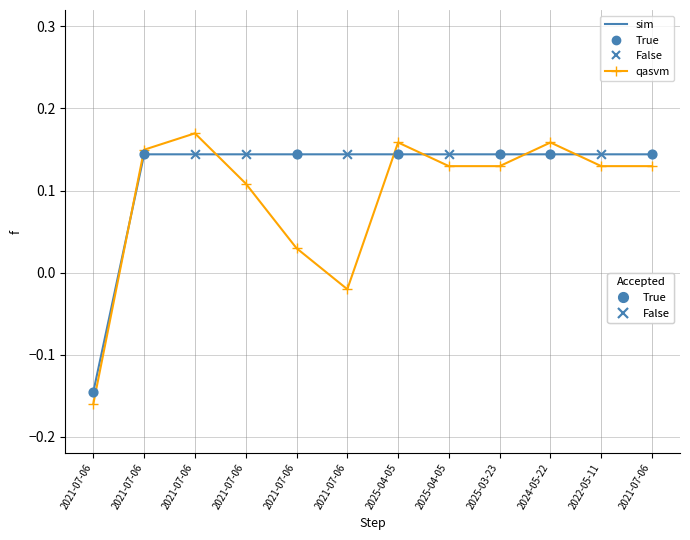

Which has a higher value, 2021-07-06 or 2025-04-05?

2025-04-05